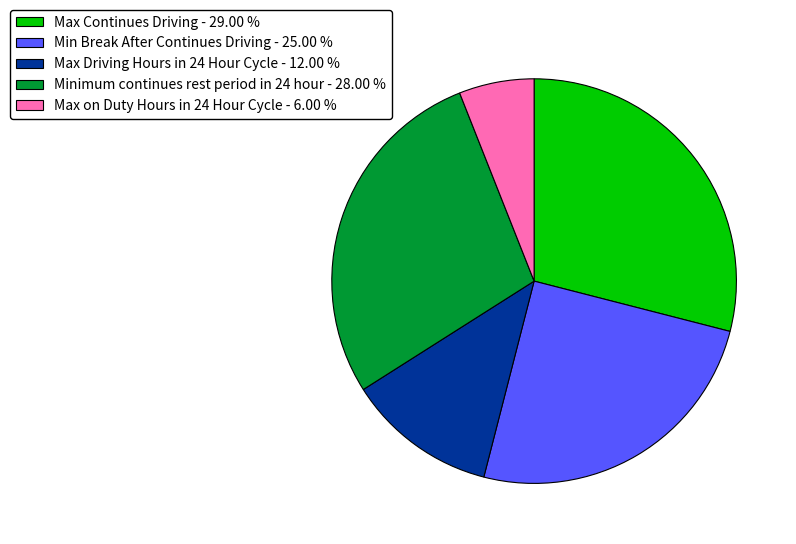

How many slices are in this pie chart?

5